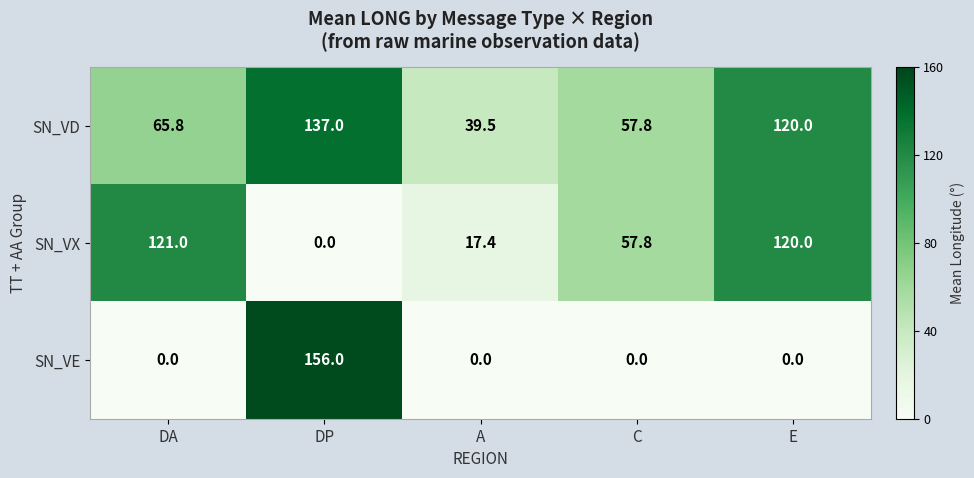

Is it true that SN_VD equals 103.8 at C?

False